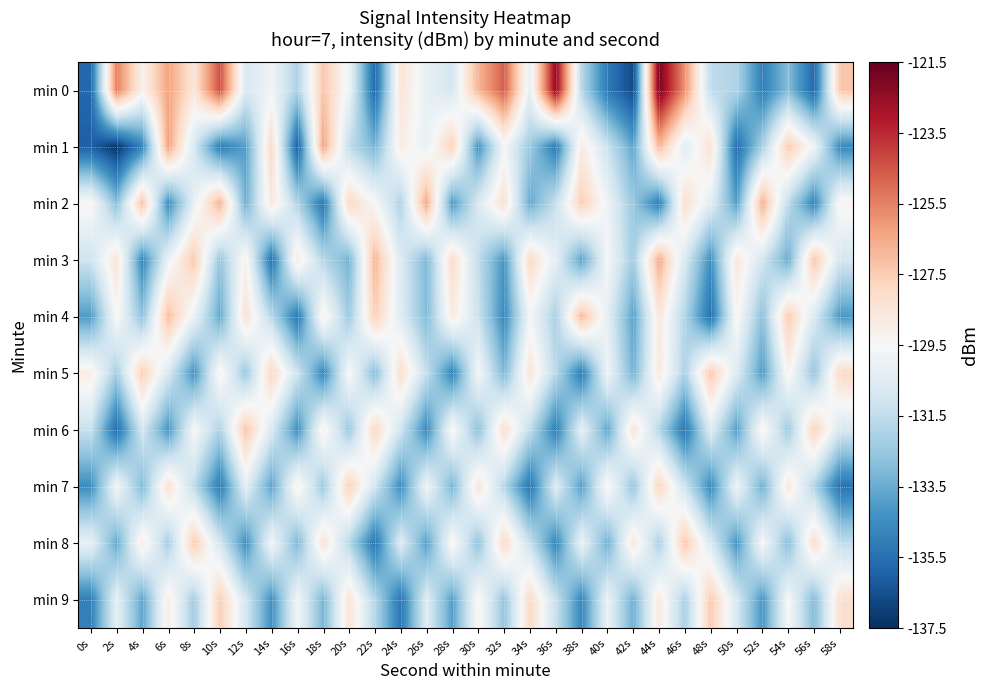

Reading left to right, extract all data points from this chart.

min 0: 0s=-135.8	2s=-125.4	4s=-129.2	6s=-126.3	8s=-128.5	10s=-124.4	12s=-130.8	14s=-129.8	16s=-132.0	18s=-127.2	20s=-129.9	22s=-135.7	24s=-128.4	26s=-130.2	28s=-130.9	30s=-126.8	32s=-124.7	34s=-130.2	36s=-122.4	38s=-131.8	40s=-135.2	42s=-136.7	44s=-121.8	46s=-125.9	48s=-131.5	50s=-131.9	52s=-135.0	54s=-132.9	56s=-135.8	58s=-127.3
min 1: 0s=-136.0	2s=-137.4	4s=-134.7	6s=-126.3	8s=-130.9	10s=-135.1	12s=-133.9	14s=-127.9	16s=-136.0	18s=-126.3	20s=-131.5	22s=-133.2	24s=-128.9	26s=-130.1	28s=-127.6	30s=-134.3	32s=-129.7	34s=-132.4	36s=-135.1	38s=-128.8	40s=-131.2	42s=-133.7	44s=-126.9	46s=-130.5	48s=-128.3	50s=-135.6	52s=-132.1	54s=-127.4	56s=-129.8	58s=-134.6
min 2: 0s=-129.3	2s=-132.8	4s=-127.1	6s=-134.5	8s=-130.2	10s=-126.7	12s=-133.4	14s=-128.6	16s=-131.9	18s=-135.3	20s=-127.8	22s=-129.5	24s=-132.0	26s=-126.4	28s=-134.1	30s=-130.7	32s=-128.2	34s=-133.6	36s=-131.3	38s=-127.5	40s=-129.9	42s=-132.5	44s=-135.0	46s=-128.1	48s=-130.4	50s=-133.9	52s=-126.6	54s=-131.6	56s=-134.8	58s=-129.2
min 3: 0s=-131.1	2s=-128.4	4s=-134.7	6s=-130.0	8s=-127.3	10s=-132.6	12s=-129.1	14s=-135.4	16s=-128.7	18s=-131.8	20s=-133.3	22s=-126.8	24s=-130.6	26s=-133.1	28s=-128.0	30s=-131.5	32s=-134.2	34s=-127.9	36s=-130.3	38s=-133.8	40s=-129.6	42s=-132.3	44s=-126.5	46s=-130.8	48s=-134.4	50s=-128.5	52s=-131.0	54s=-133.5	56s=-127.2	58s=-130.9
min 4: 0s=-134.0	2s=-129.4	4s=-132.7	6s=-127.0	8s=-130.1	10s=-133.6	12s=-128.3	14s=-131.7	16s=-135.2	18s=-129.0	20s=-132.4	22s=-127.6	24s=-130.5	26s=-133.0	28s=-128.8	30s=-131.2	32s=-134.6	34s=-129.7	36s=-132.1	38s=-126.9	40s=-130.3	42s=-133.8	44s=-128.6	46s=-131.9	48s=-135.5	50s=-129.3	52s=-132.8	54s=-127.4	56s=-130.7	58s=-134.1
min 5: 0s=-128.9	2s=-132.2	4s=-127.5	6s=-130.8	8s=-134.3	10s=-129.1	12s=-132.5	14s=-127.8	16s=-131.1	18s=-134.7	20s=-129.4	22s=-132.9	24s=-128.1	26s=-131.4	28s=-134.8	30s=-129.6	32s=-133.1	34s=-128.4	36s=-131.7	38s=-135.1	40s=-129.8	42s=-133.3	44s=-128.7	46s=-132.0	48s=-127.3	50s=-130.6	52s=-134.0	54s=-129.2	56s=-132.6	58s=-127.9
min 6: 0s=-131.3	2s=-135.6	4s=-130.9	6s=-134.2	8s=-129.5	10s=-132.0	12s=-127.2	14s=-130.7	16s=-134.4	18s=-129.0	20s=-132.5	22s=-127.8	24s=-131.1	26s=-134.6	28s=-129.3	30s=-132.8	32s=-128.1	34s=-131.5	36s=-135.0	38s=-130.2	40s=-133.7	42s=-128.4	44s=-131.8	46s=-135.3	48s=-130.5	50s=-133.9	52s=-129.1	54s=-132.4	56s=-127.6	58s=-130.8
min 7: 0s=-134.5	2s=-129.7	4s=-133.0	6s=-128.2	8s=-131.6	10s=-135.1	12s=-130.3	14s=-133.8	16s=-129.0	18s=-132.4	20s=-127.6	22s=-131.0	24s=-134.5	26s=-129.8	28s=-133.2	30s=-128.4	32s=-131.8	34s=-135.3	36s=-130.5	38s=-133.9	40s=-129.2	42s=-132.6	44s=-127.8	46s=-131.1	48s=-134.6	50s=-129.9	52s=-133.4	54s=-128.6	56s=-131.9	58s=-135.4
min 8: 0s=-130.1	2s=-133.6	4s=-128.8	6s=-132.2	8s=-127.4	10s=-130.9	12s=-134.4	14s=-129.7	16s=-133.1	18s=-128.3	20s=-131.8	22s=-135.3	24s=-130.5	26s=-133.9	28s=-129.2	30s=-132.7	32s=-127.9	34s=-131.3	36s=-134.7	38s=-130.0	40s=-133.4	42s=-128.6	44s=-132.1	46s=-127.3	48s=-130.7	50s=-134.2	52s=-129.5	54s=-132.9	56s=-128.1	58s=-131.5
min 9: 0s=-135.0	2s=-130.2	4s=-133.7	6s=-128.9	8s=-132.3	10s=-127.5	12s=-130.9	14s=-134.4	16s=-129.7	18s=-133.2	20s=-128.4	22s=-131.8	24s=-135.3	26s=-130.5	28s=-133.9	30s=-129.2	32s=-132.6	34s=-127.9	36s=-131.3	38s=-134.7	40s=-130.0	42s=-133.4	44s=-128.7	46s=-132.1	48s=-127.4	50s=-130.8	52s=-134.2	54s=-129.5	56s=-133.0	58s=-128.2